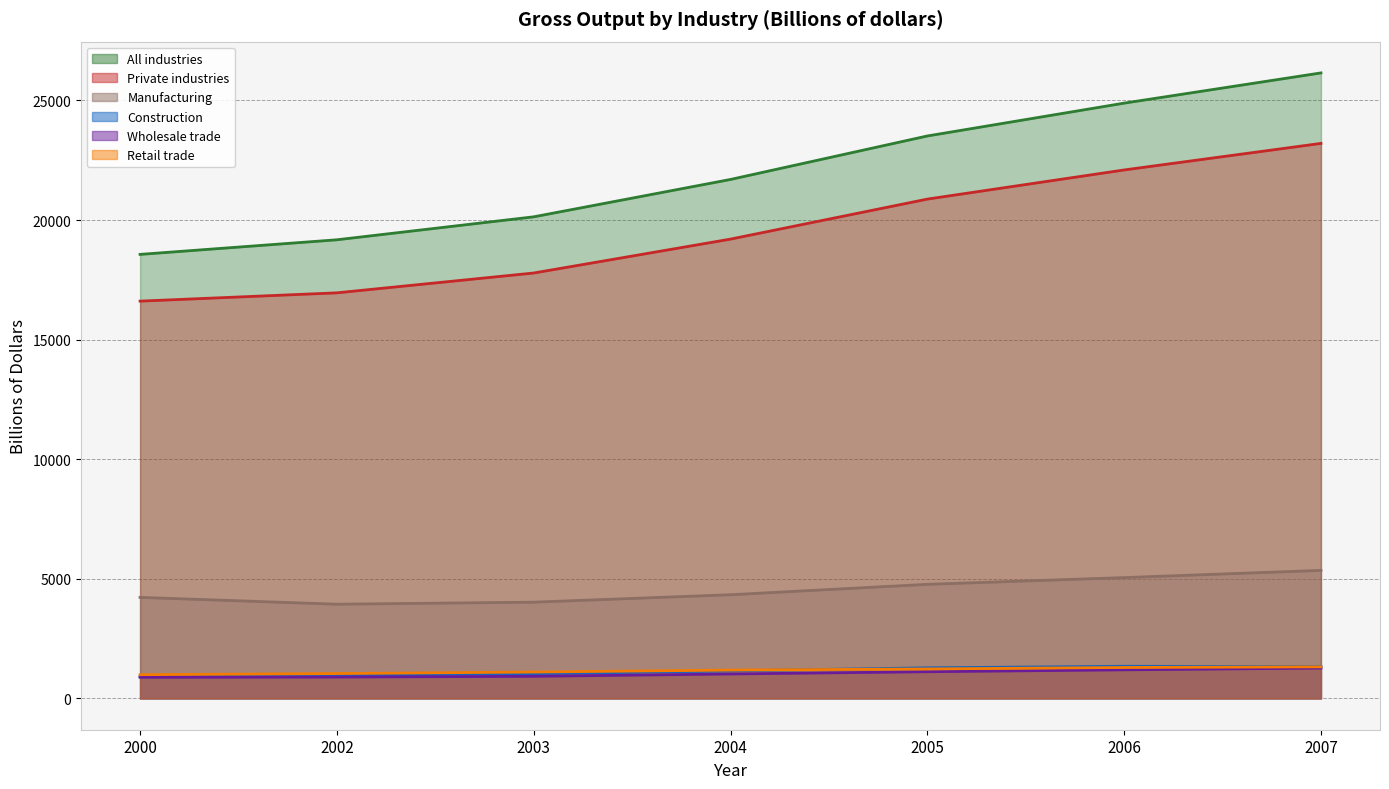

Which series has the largest total across all categories?

All industries